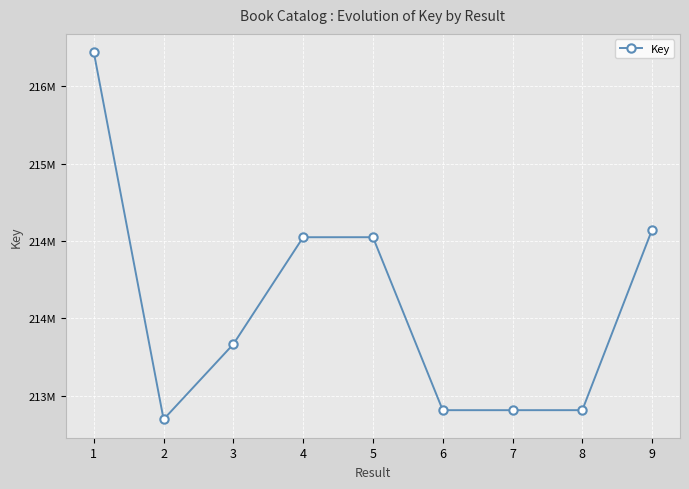

Which label corresponds to the smallest value in the chart?

2